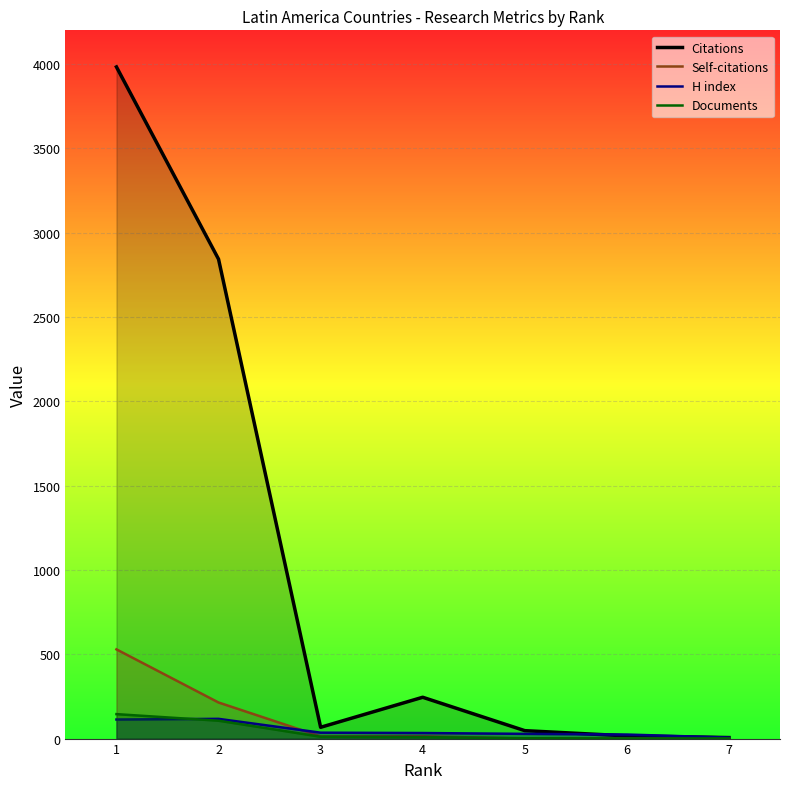

What is the value of the H index point at the 6th from the left?

24